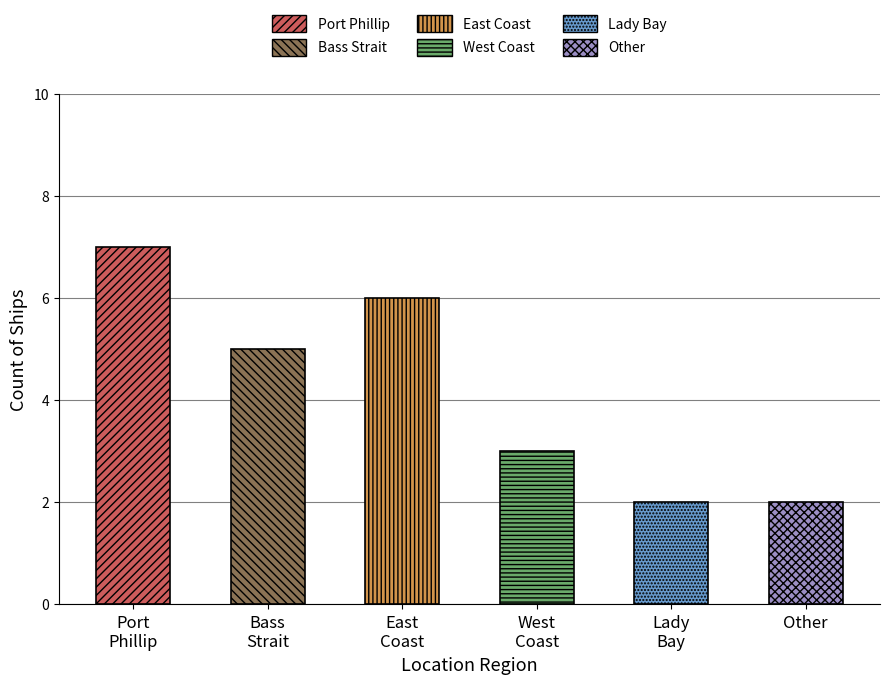

What is the smallest value displayed?

2